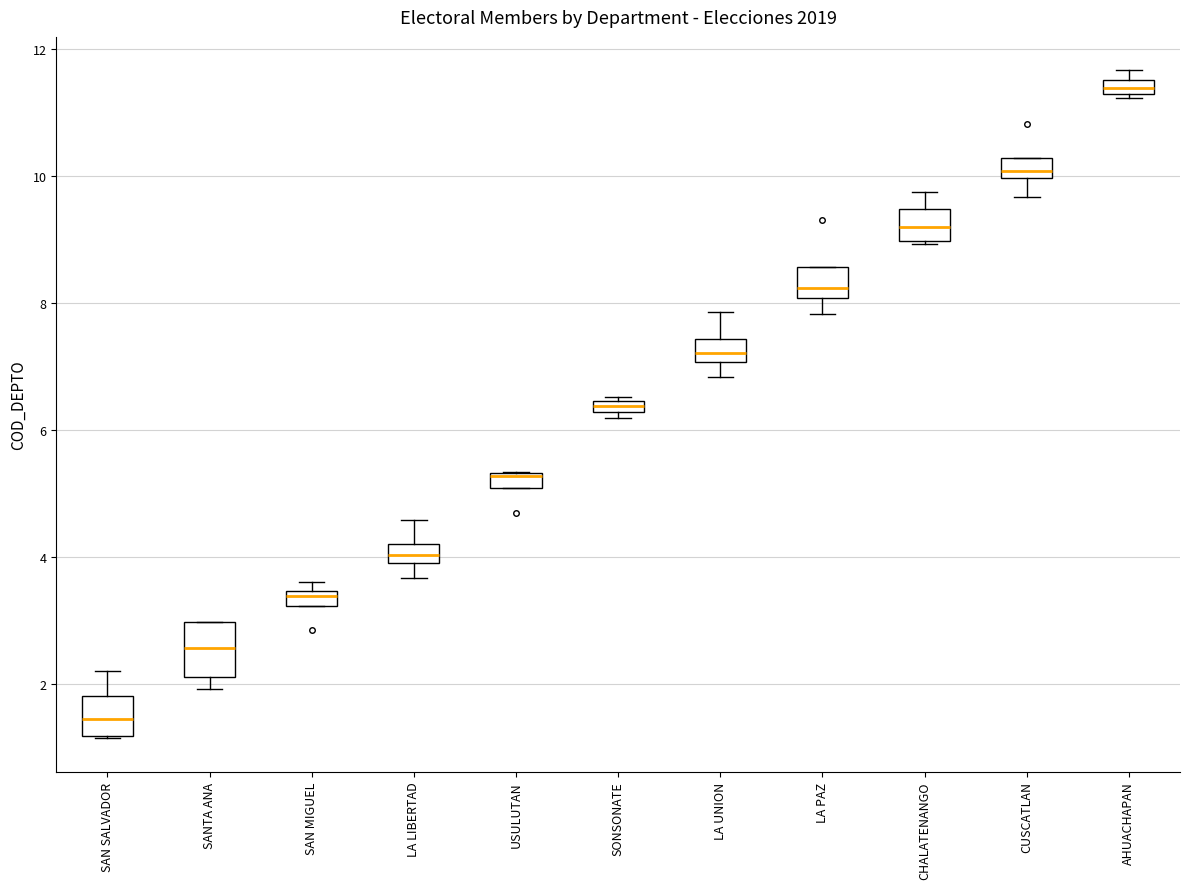

Which box's median line is the highest?

AHUACHAPAN